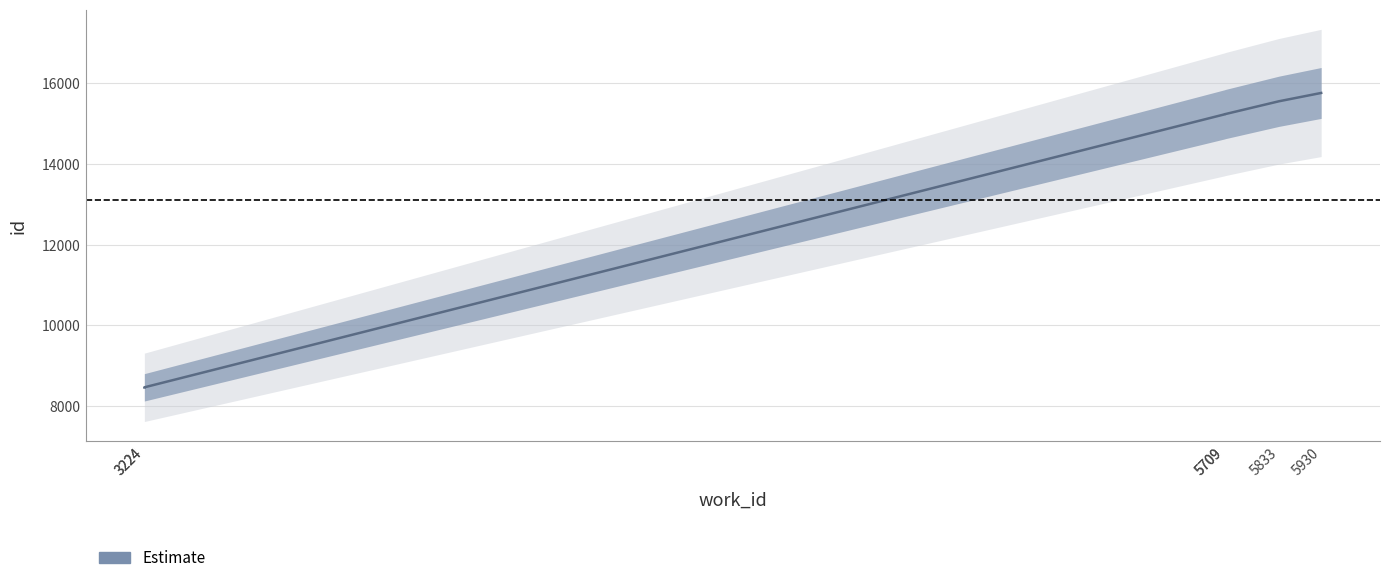

What is the change in value from 5833 to 5930?

+206